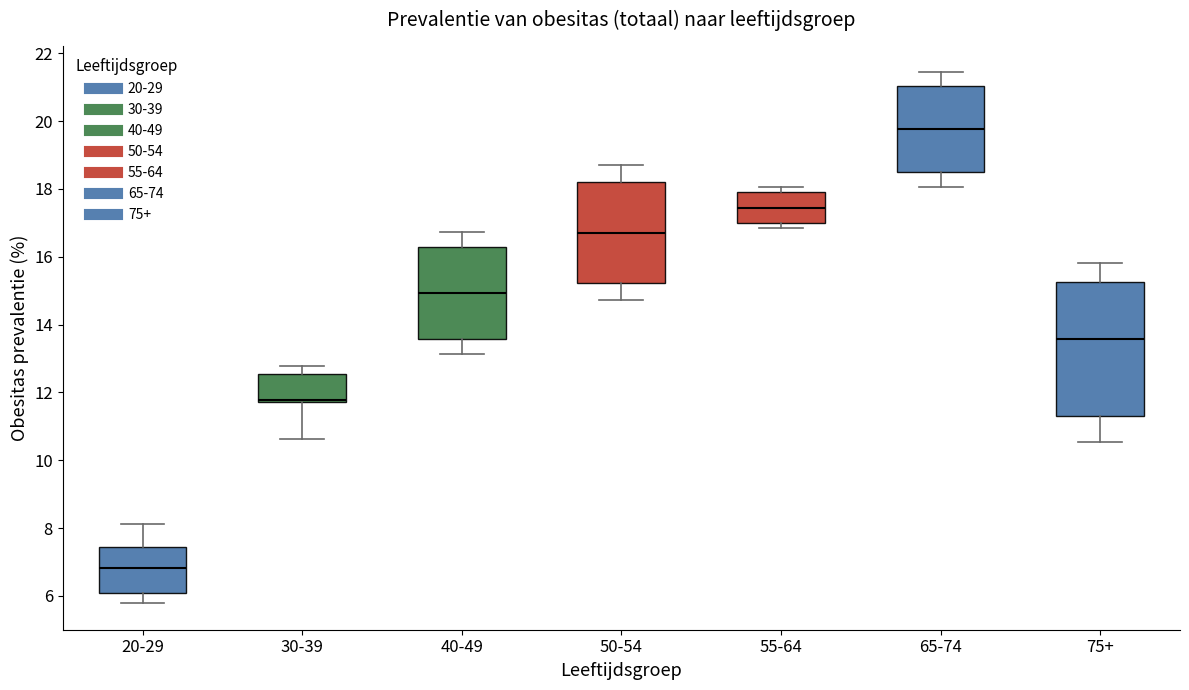

Where is the lower edge of the box for 30-39 on the y-axis? The values are not printed on the chart, so give them approximately, as read against the axis.

11.8